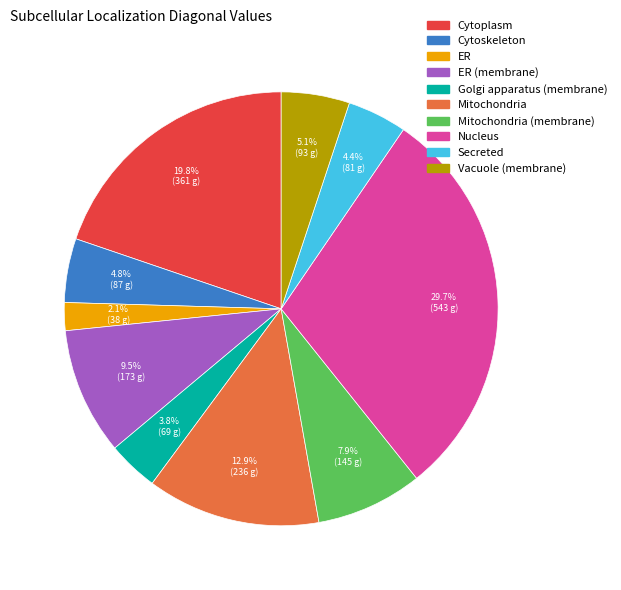

Is there a majority slice in this chart?

No